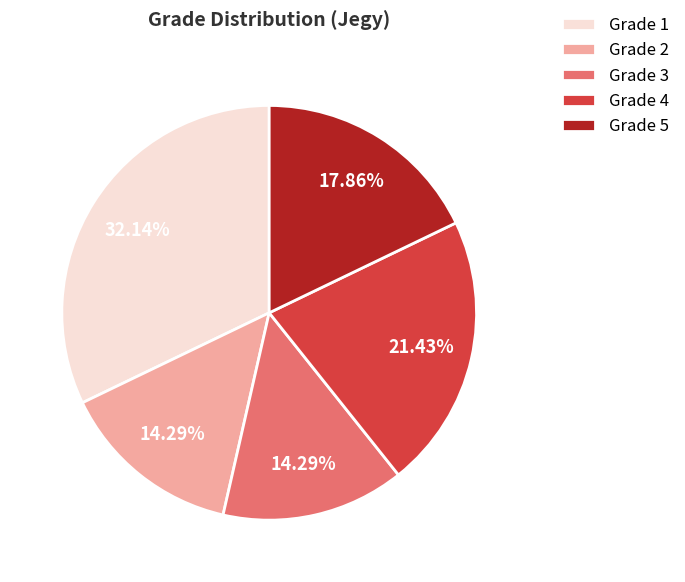

Is there any slice that represents more than half of the pie?

No